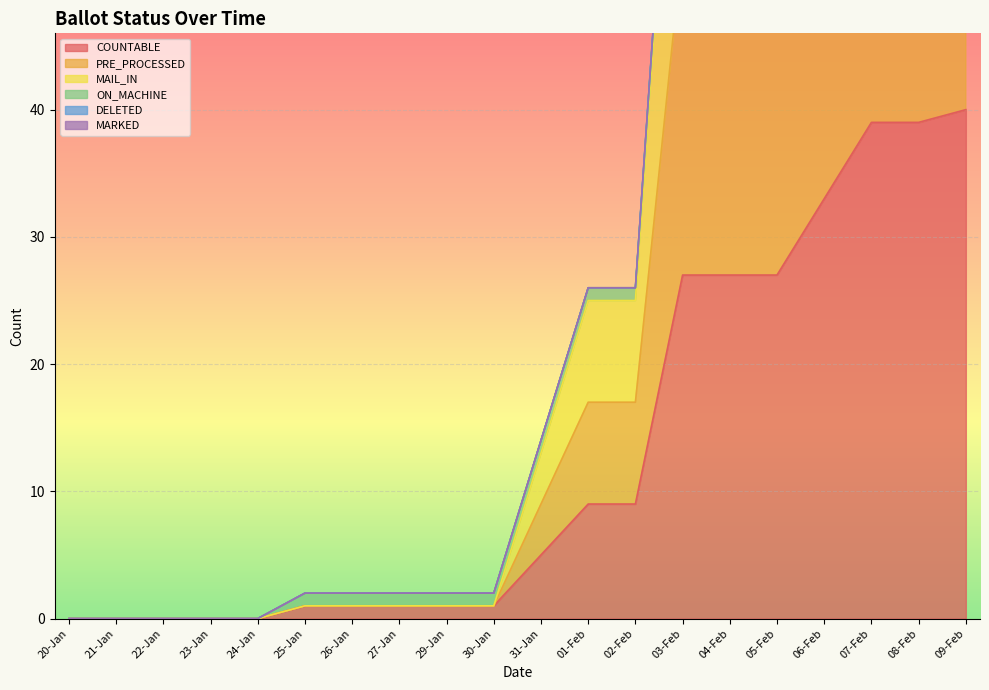

List the labels in order of PRE_PROCESSED value, smallest first.

20-Jan, 21-Jan, 22-Jan, 23-Jan, 24-Jan, 25-Jan, 26-Jan, 27-Jan, 29-Jan, 30-Jan, 31-Jan, 01-Feb, 02-Feb, 03-Feb, 04-Feb, 05-Feb, 06-Feb, 07-Feb, 08-Feb, 09-Feb